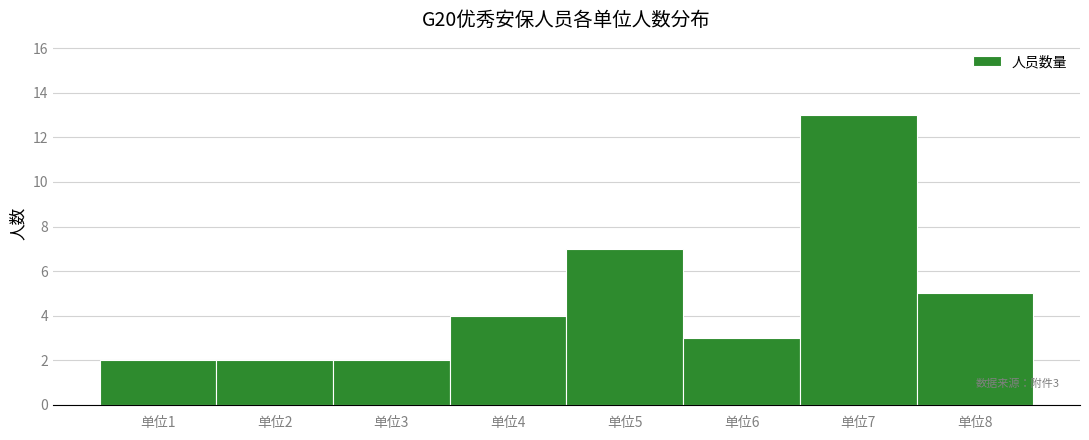

Reading left to right, list all the values displayed in this chart.

2	2	2	4	7	3	13	5